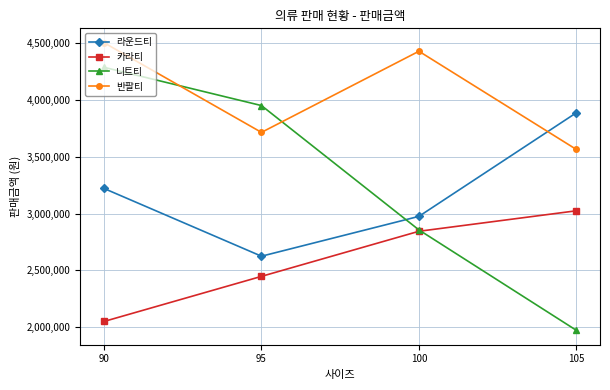

Reading right to left, transcribe all the data shown in this chart.

라운드티: 105=3885000	100=2975000	95=2625000	90=3220000
카라티: 105=3024000	100=2844000	95=2448000	90=2052000
니트티: 105=1974000	100=2856000	95=3948000	90=4284000
반팔티: 105=3562500	100=4425000	95=3712500	90=4500000